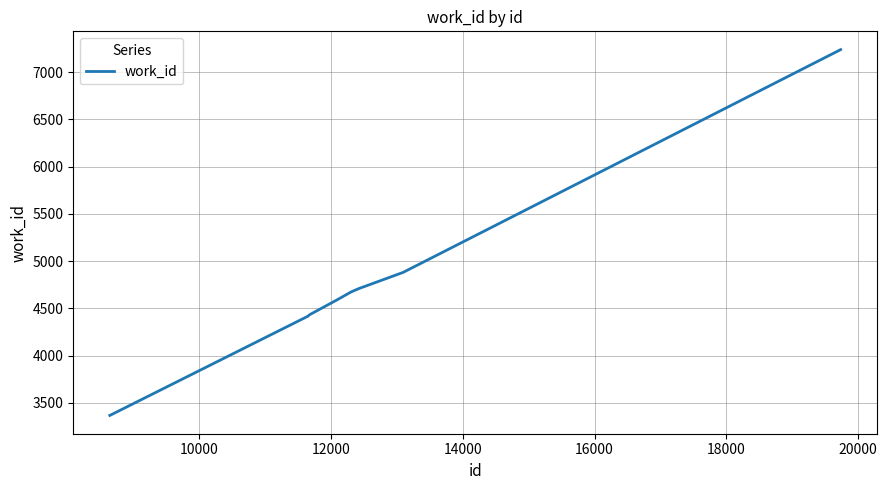

What is the minimum value shown in the chart?

3367